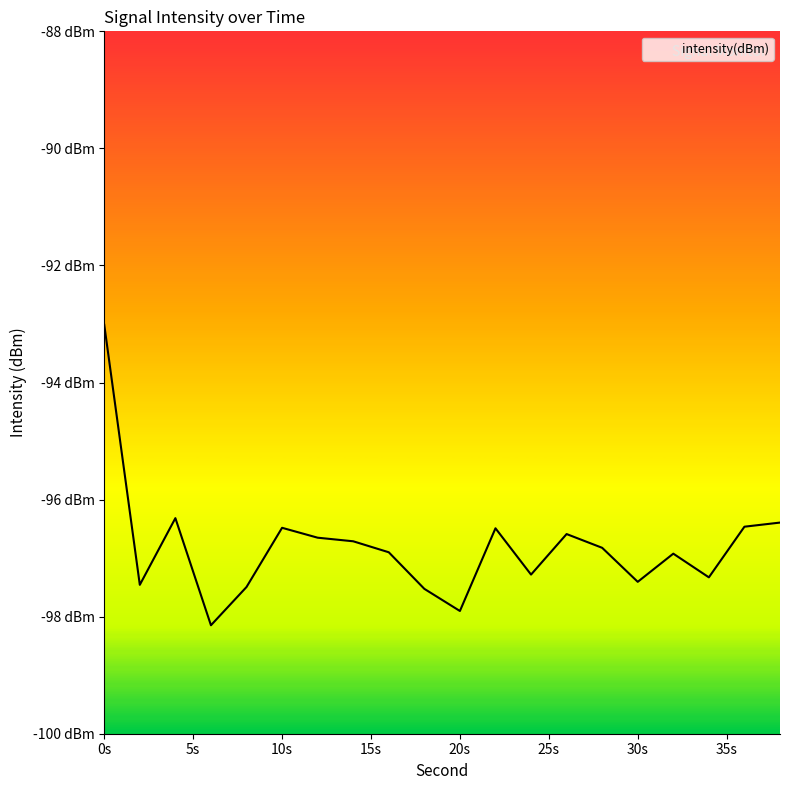

List the labels in order of value, largest first.

0, 4, 38, 36, 10, 22, 26, 12, 14, 28, 16, 32, 24, 34, 30, 2, 8, 18, 20, 6